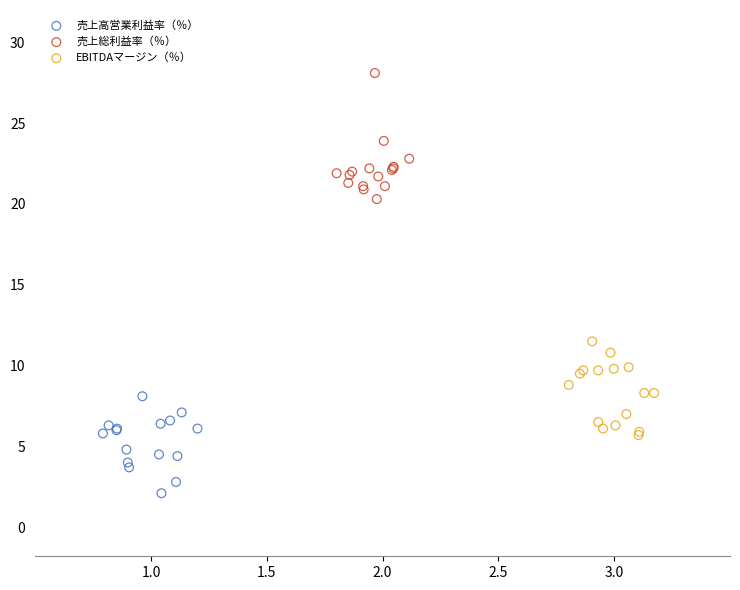

Which series reaches the minimum Y coordinate?

売上高営業利益率（％）